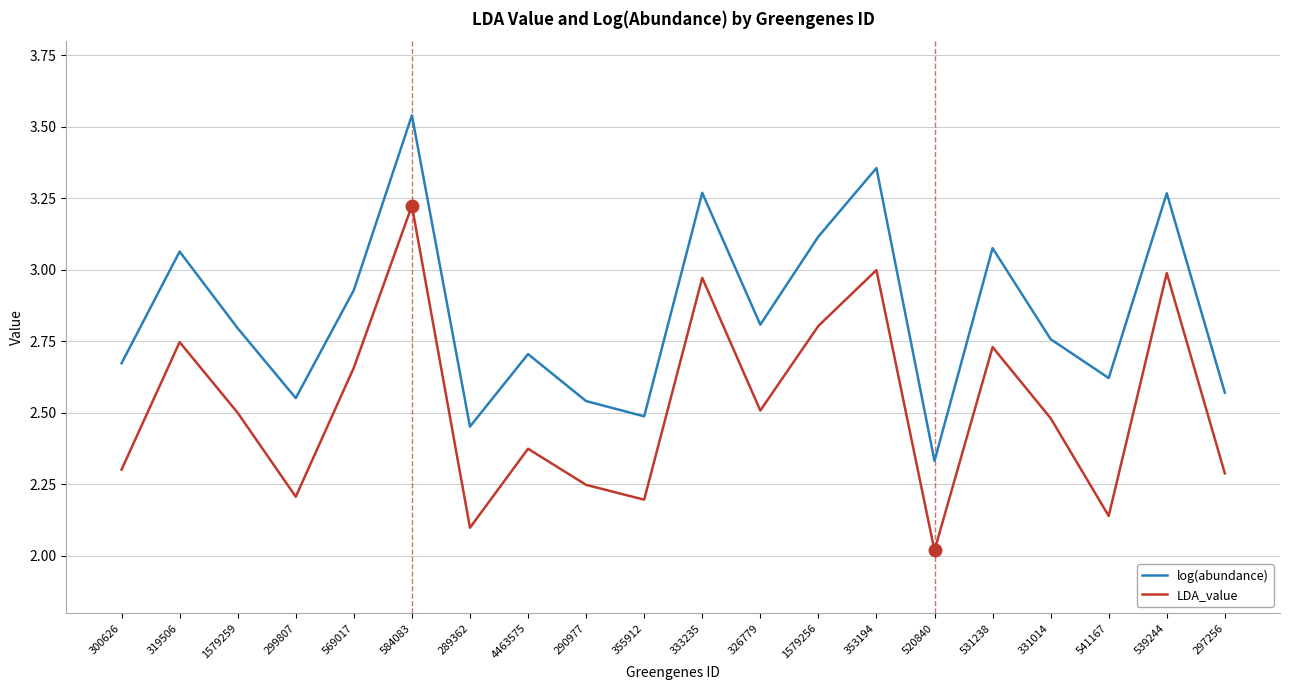

True or false: log(abundance) and LDA_value cross at least once.

False